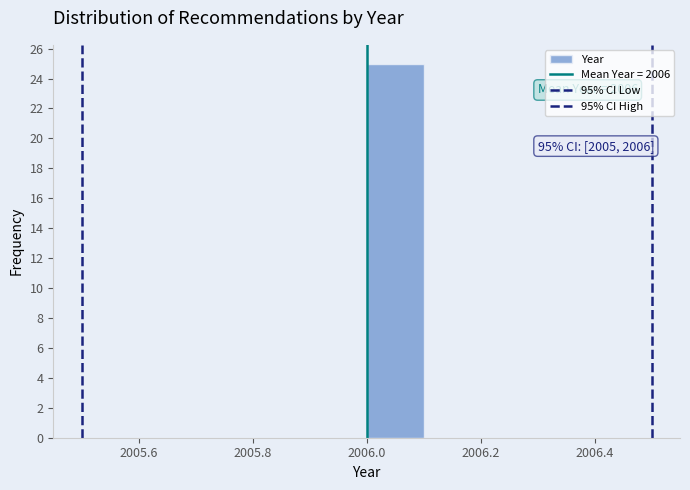

Which range on the x-axis has the tallest bar?

2006.0 to 2006.1